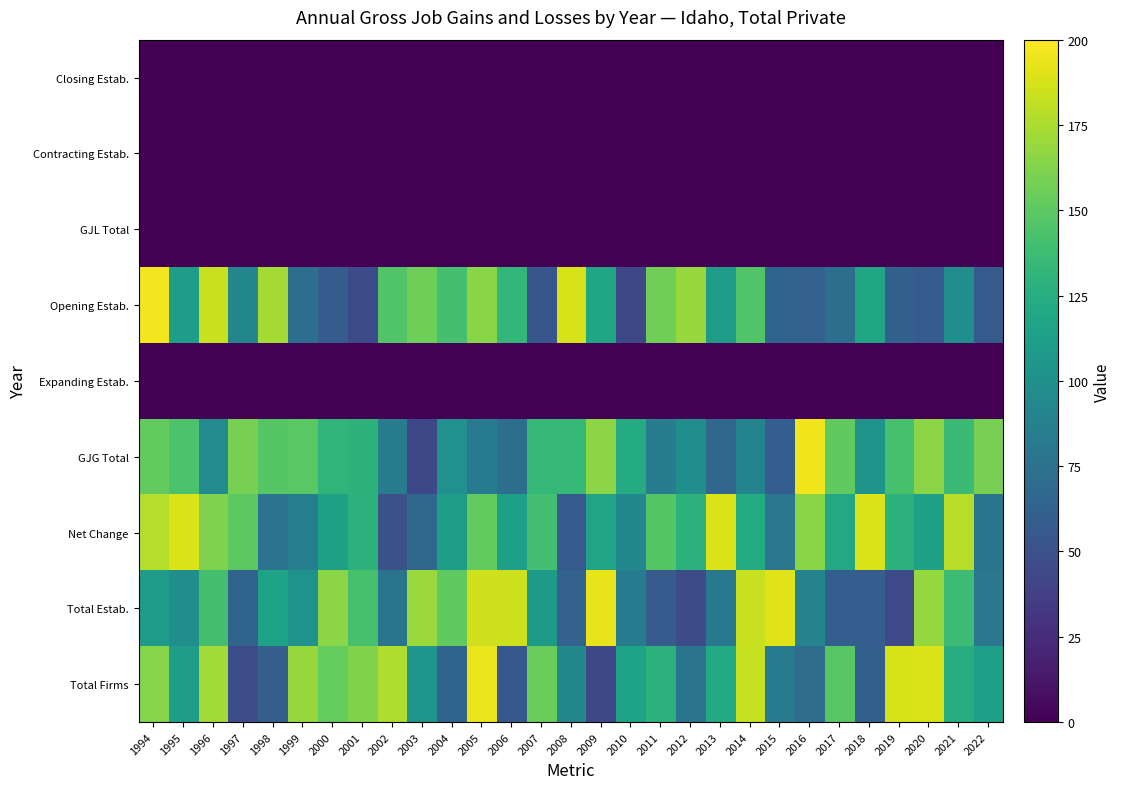

What is the total value across all series at 2010?

458.3